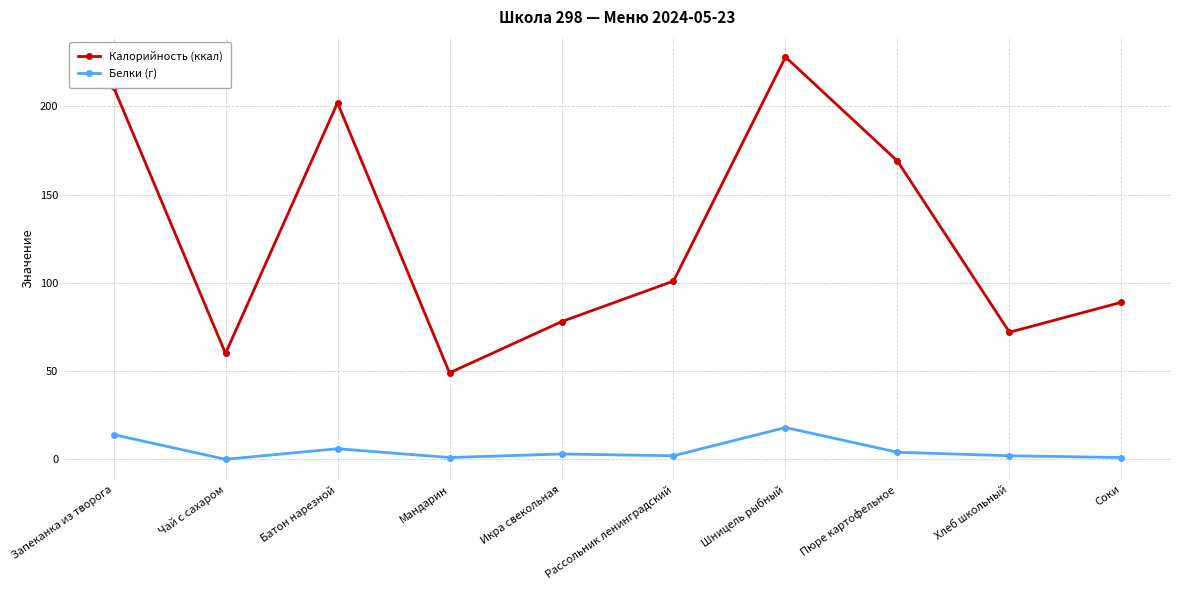

True or false: Калорийность (ккал) has more than 2 interior local peaks.

False